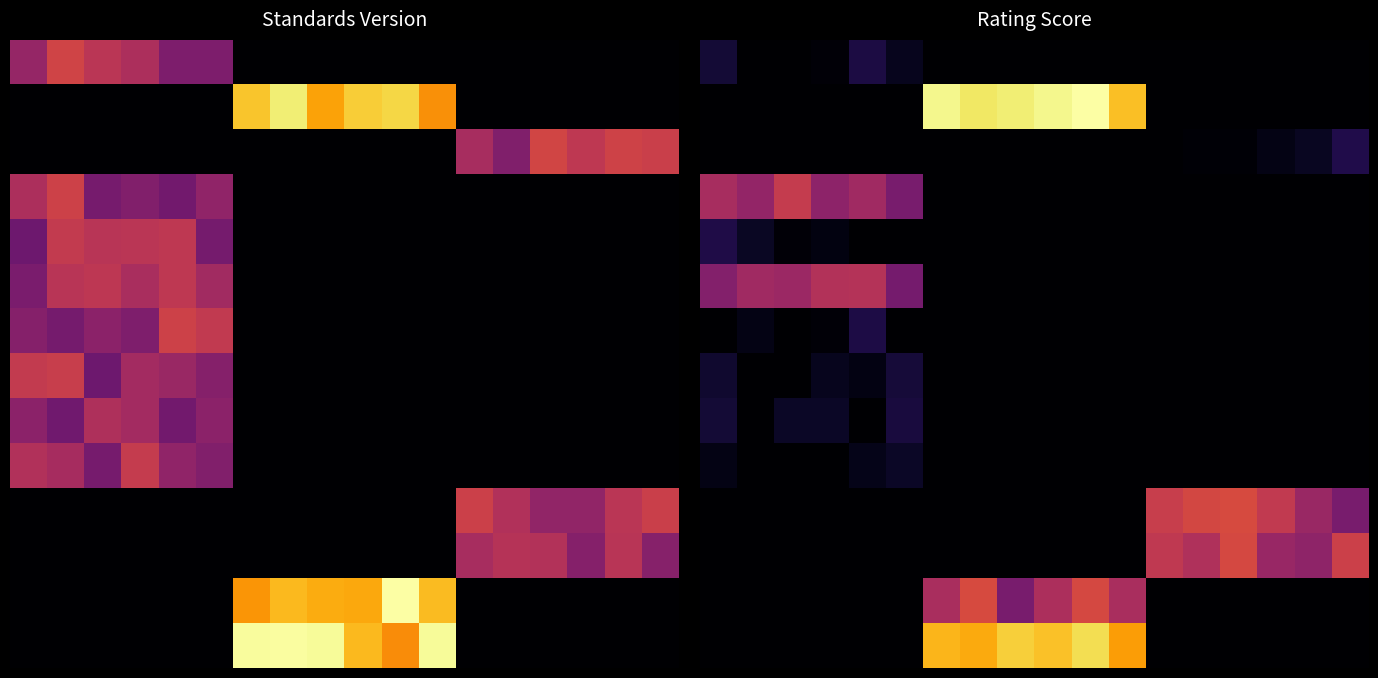

Is it true that row_12 equals 0.0 at 12?

True